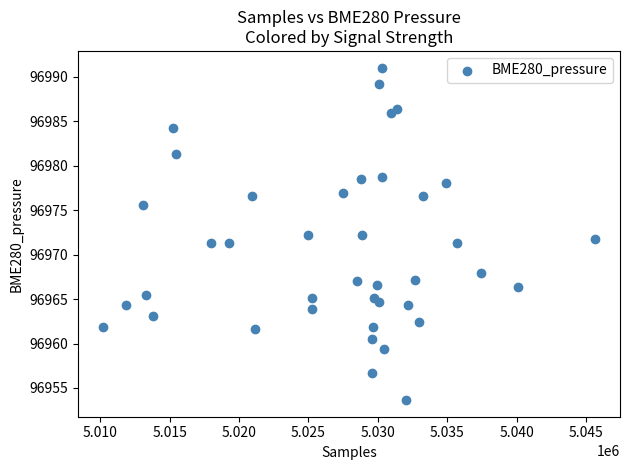

What is the range of Y values (max minus min)?

37.4